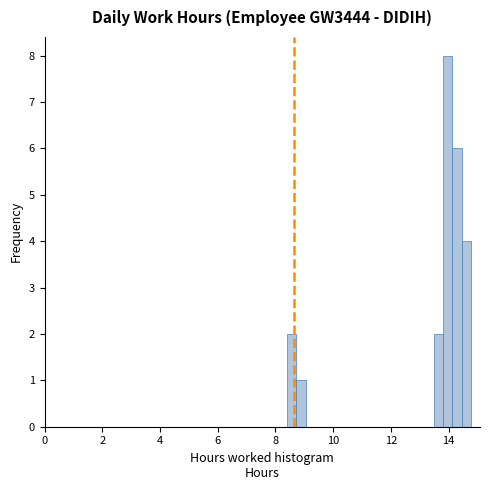

Read against the x-axis, roughly where is the centre of the tallest bar?

14.0